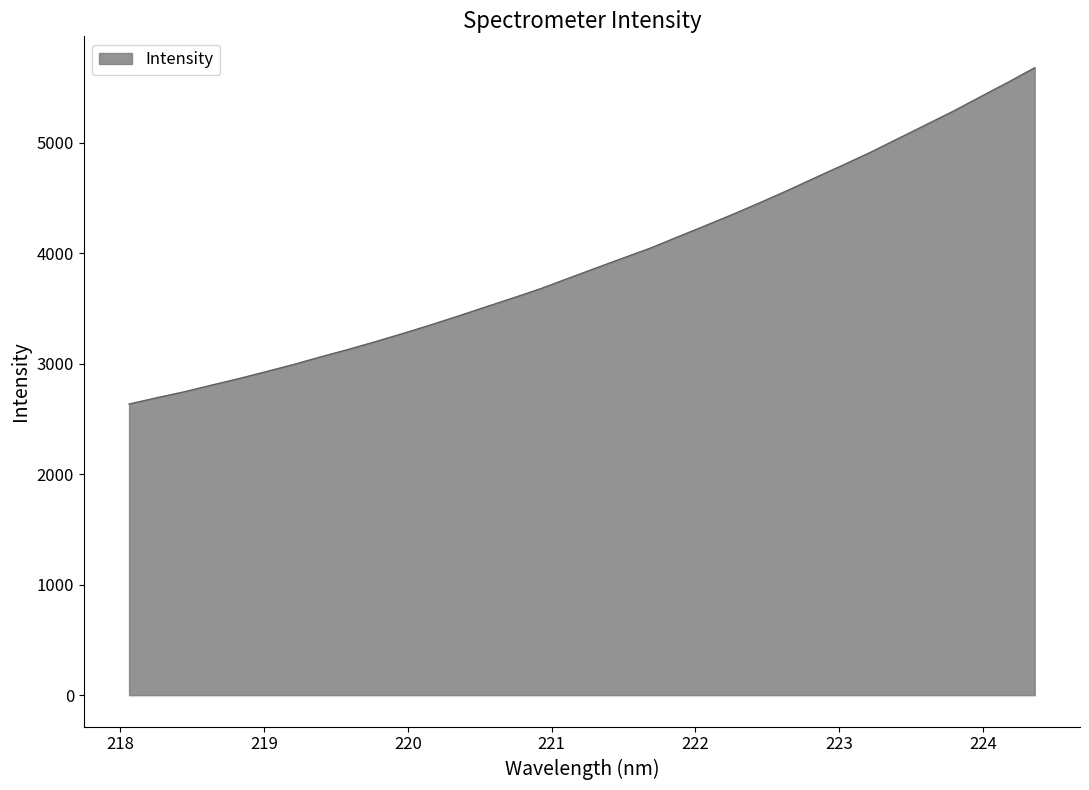

What is the greatest value displayed?

5678.0